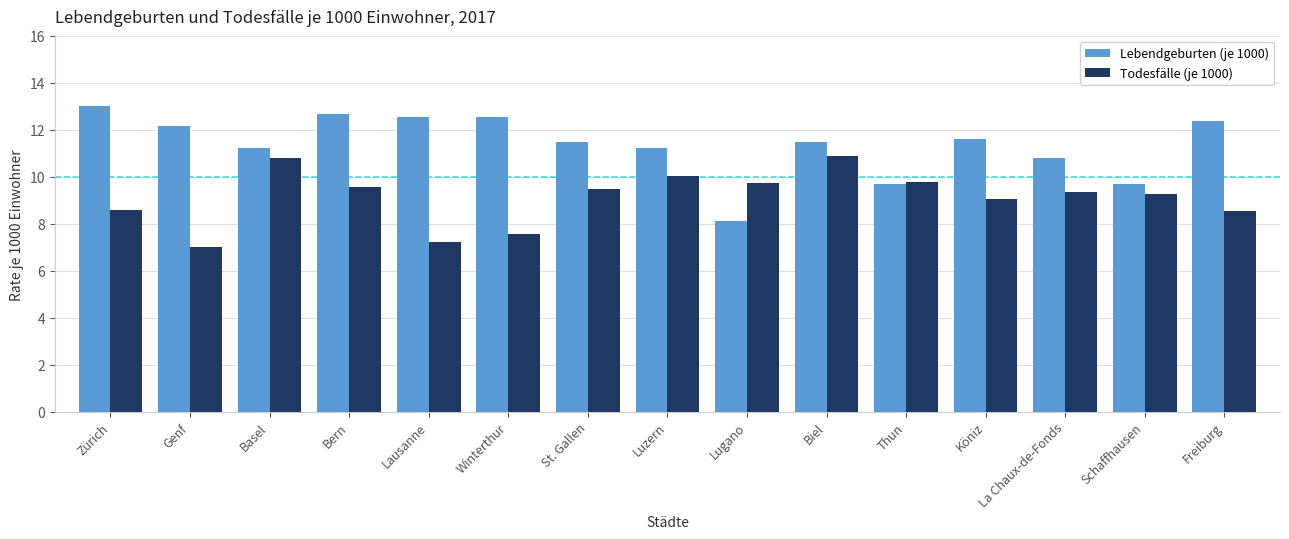

What is the approximate value of Lebendgeburten (je 1000) at Thun?

9.7